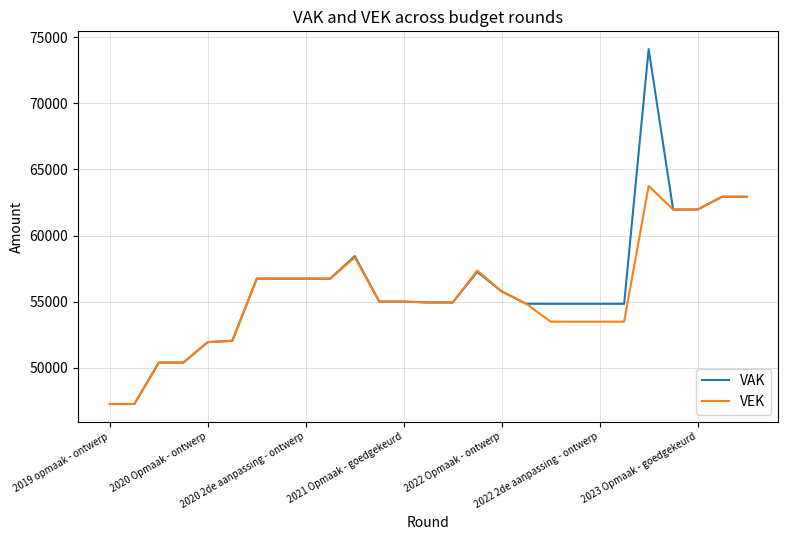

Which series has the widest spread of values?

VAK